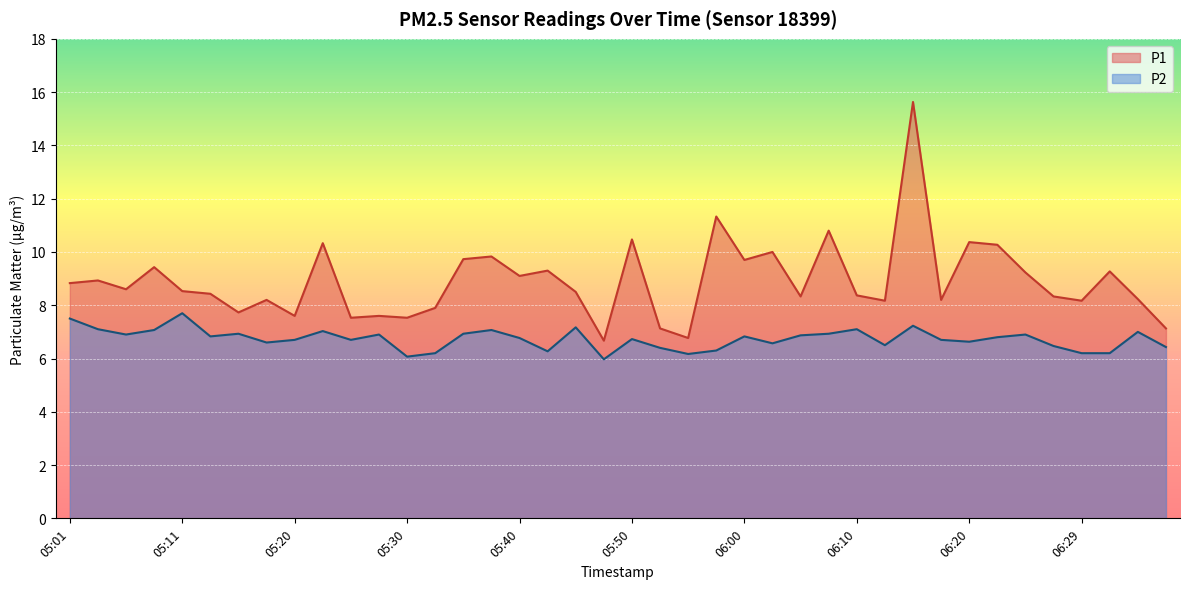

What are all the series names shown in the legend?

P1, P2